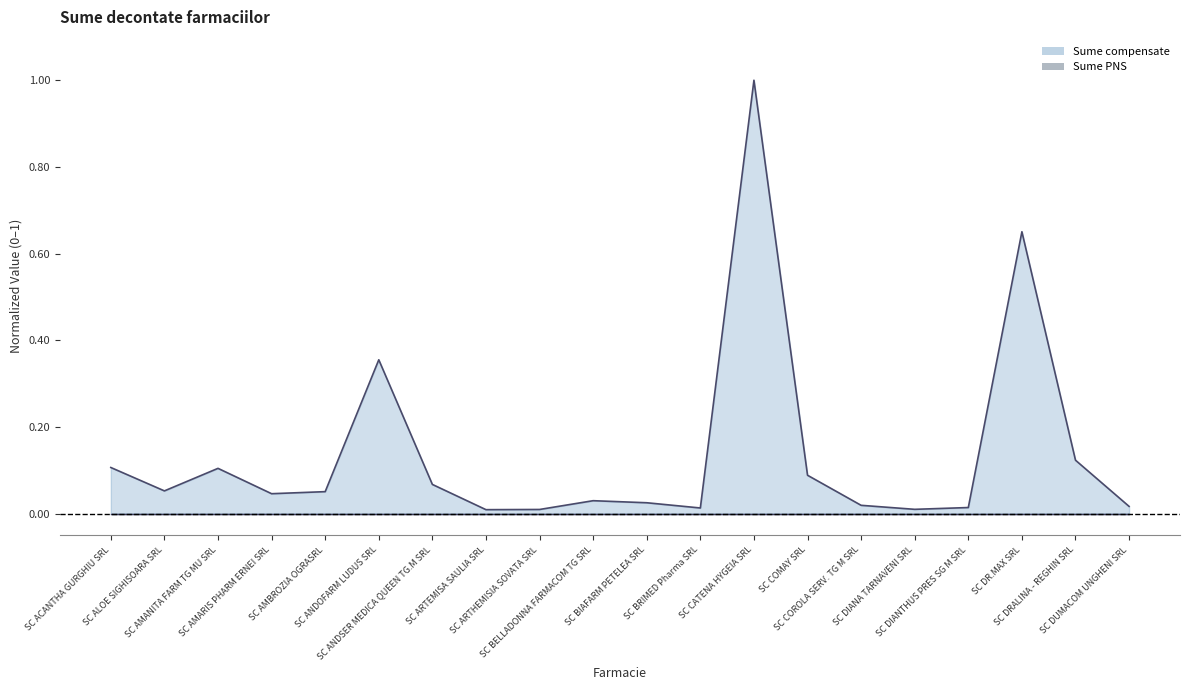

Reading left to right, list all the values displayed in this chart.

0.1	0.1	0.1	0.0	0.1	0.4	0.1	0.0	0.0	0.0	0.0	0.0	1.0	0.1	0.0	0.0	0.0	0.7	0.1	0.0